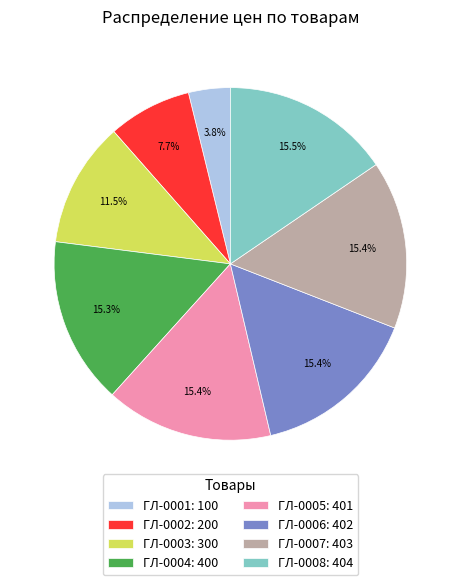

Does ГЛ-0004 account for over 50% of the chart?

No